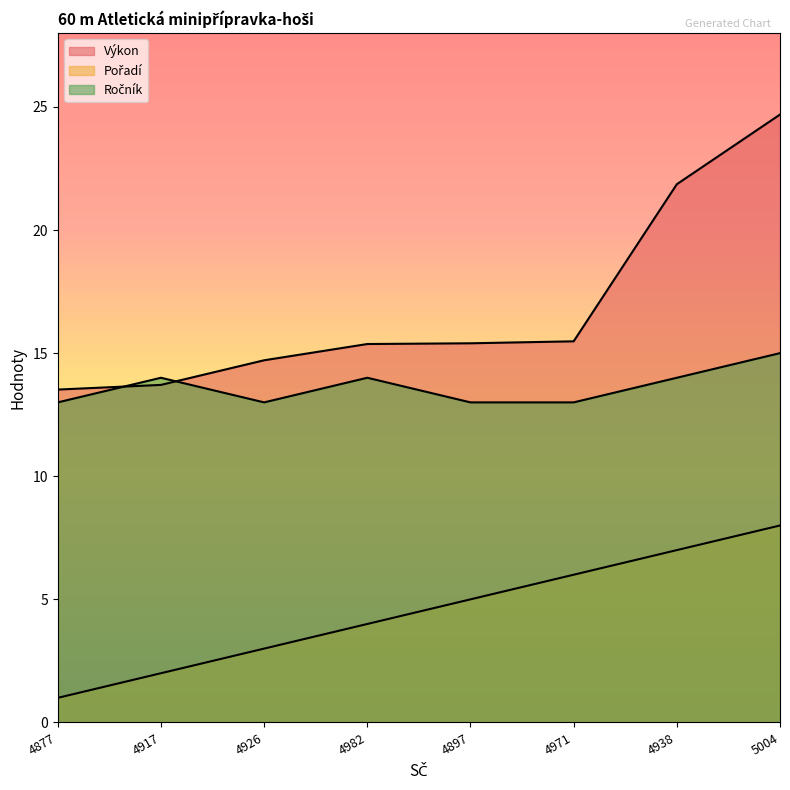

What is the total value across all series at 4917?

29.7